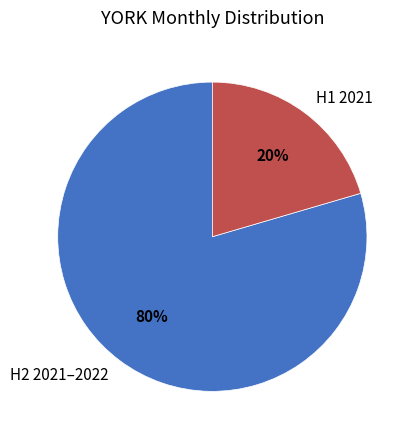

To the nearest percent, what portion does H1 2021 represent?

20%